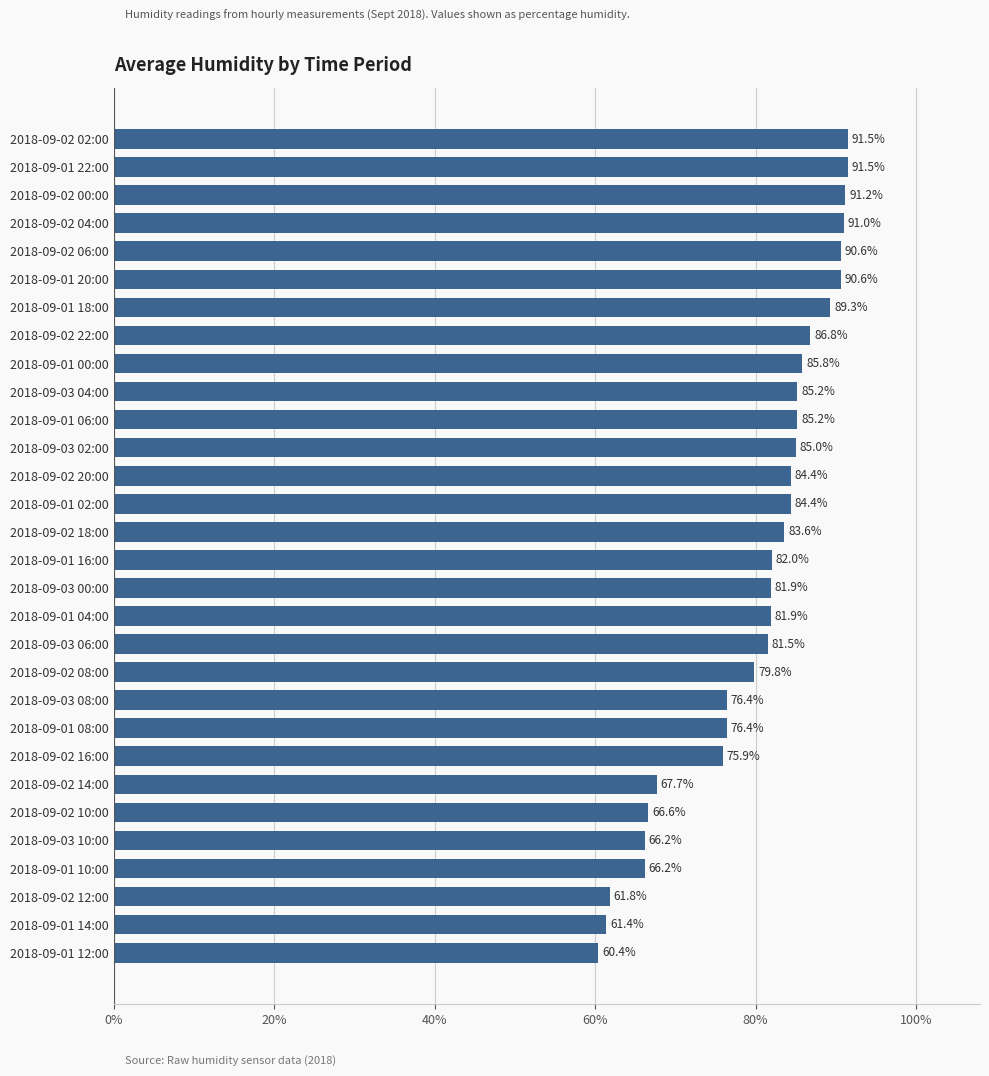

What is the smallest value displayed?

60.4